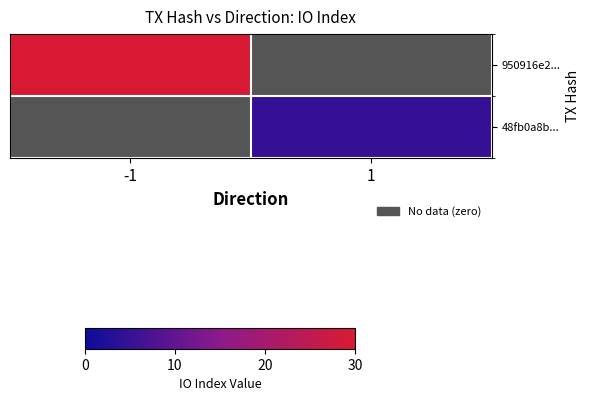

Which series has the widest spread of values?

950916e2...